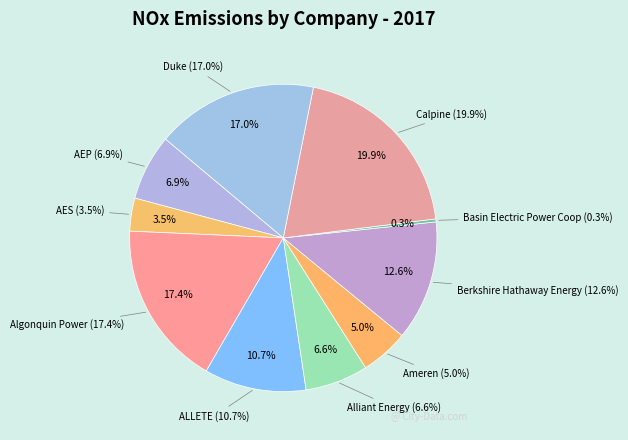

Approximately how many times larger is the value at Berkshire Hathaway Energy compared to Calpine?

0.6